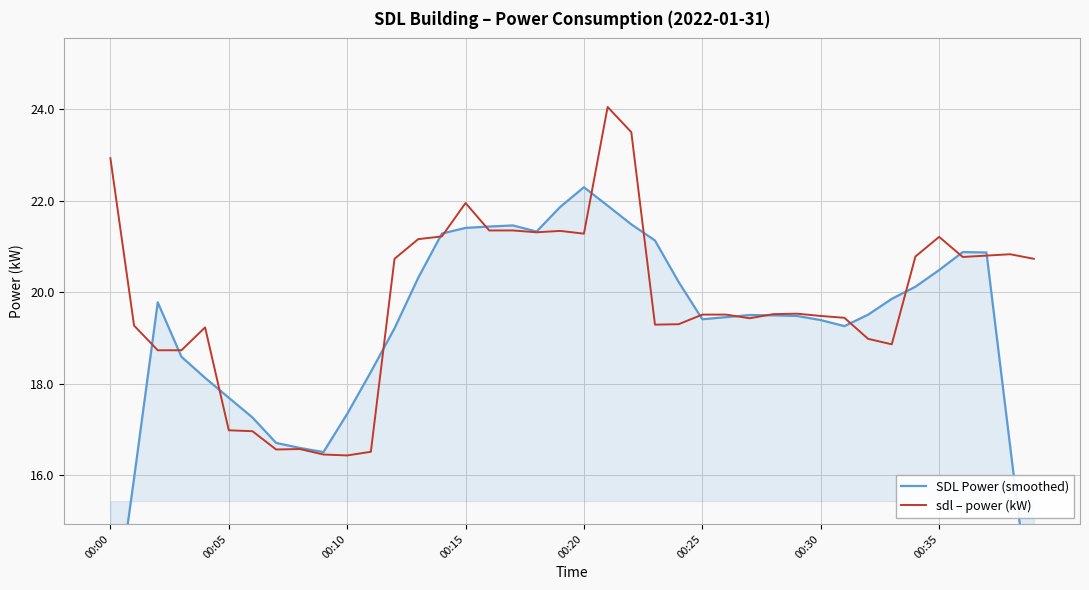

What is the average value of the SDL Power (smoothed) series?

19.2